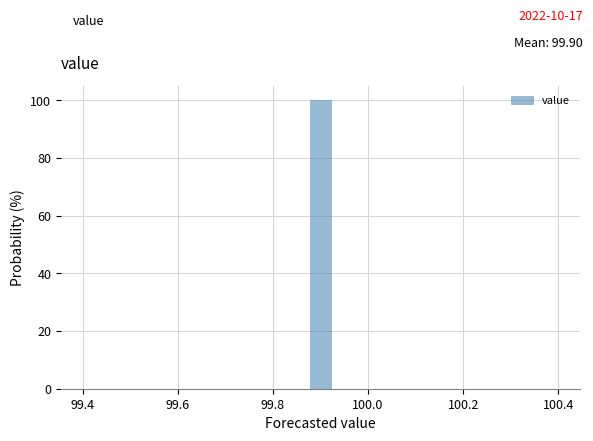

Read against the x-axis, roughly where is the centre of the tallest bar?

99.90